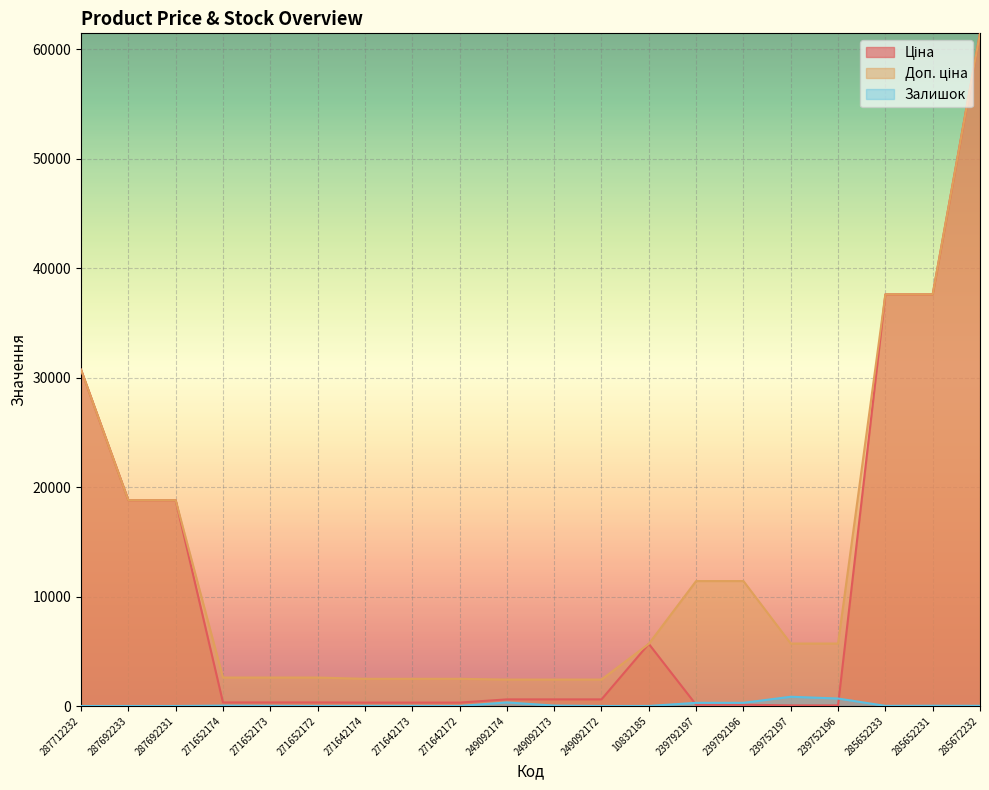

At how many categories does at least one series exceed 36507?

3